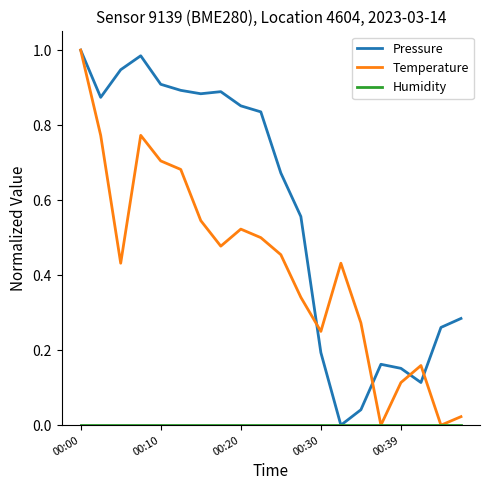

Which series has the largest total across all categories?

Pressure